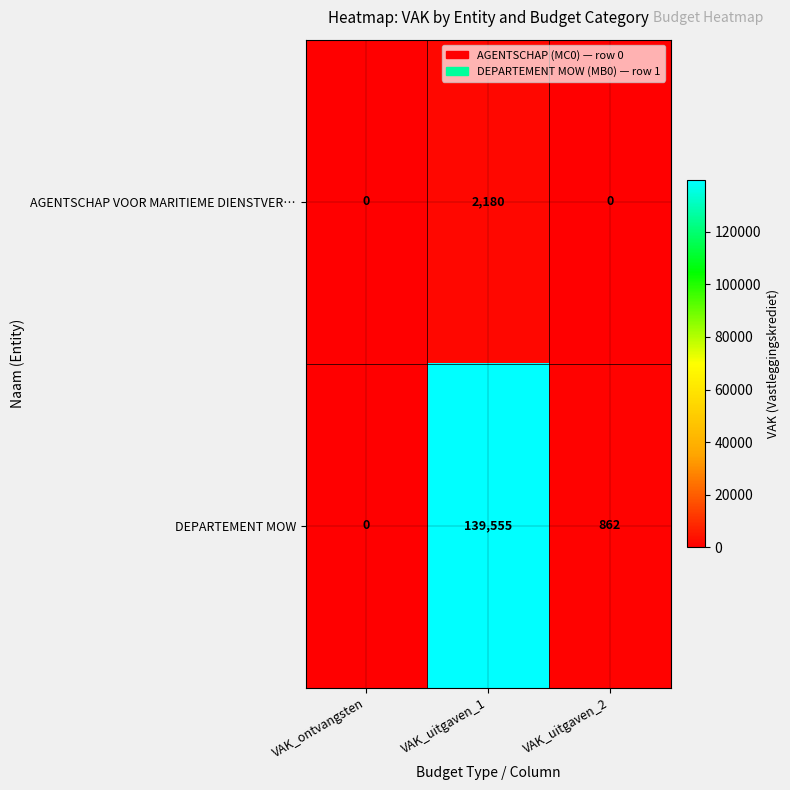

How many AGENTSCHAP VOOR MARITIEME DIENSTVER… values are between 0 and 2180?

3